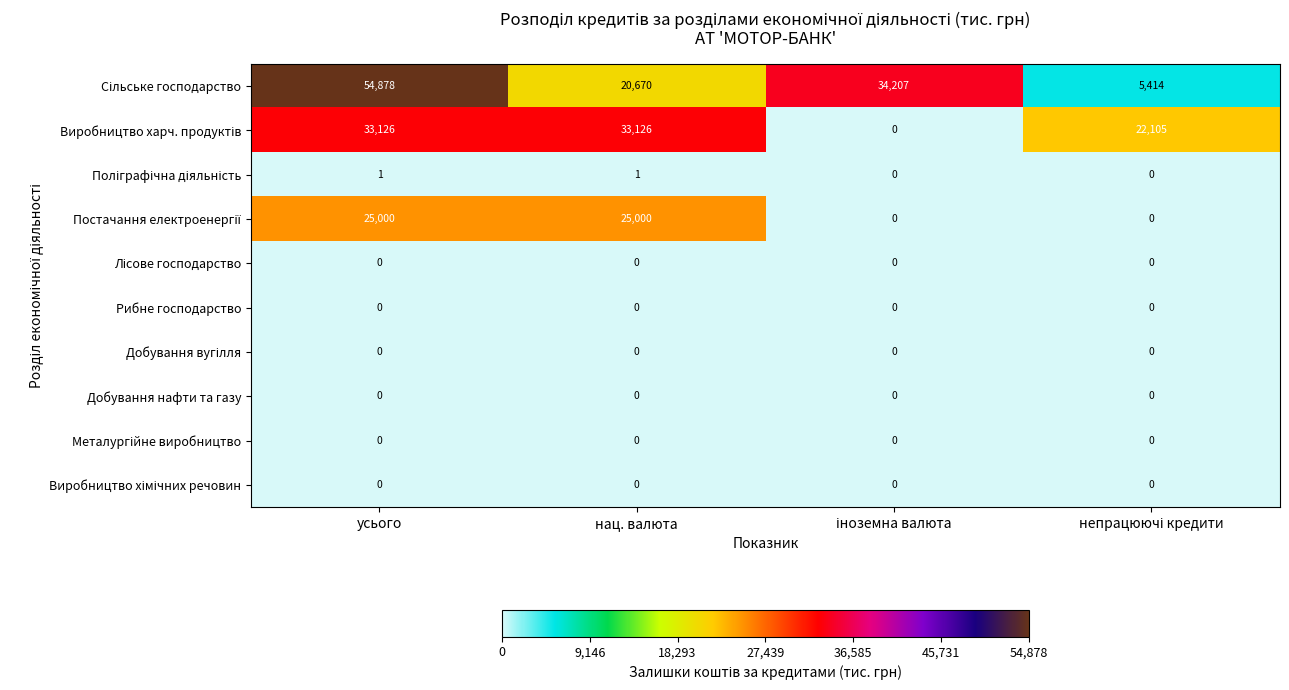

The value of Добування нафти та газу at нац. валюта is 0. True or false?

True